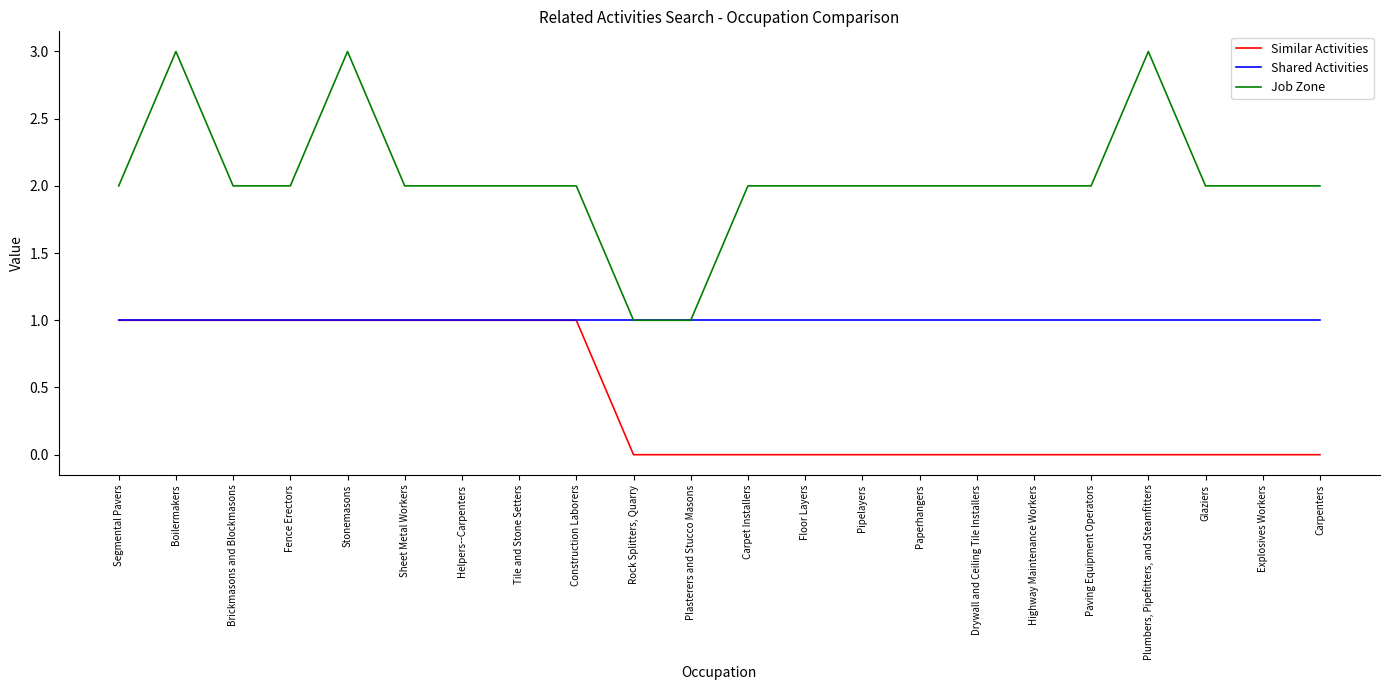

What is the highest value of the Job Zone series?

3